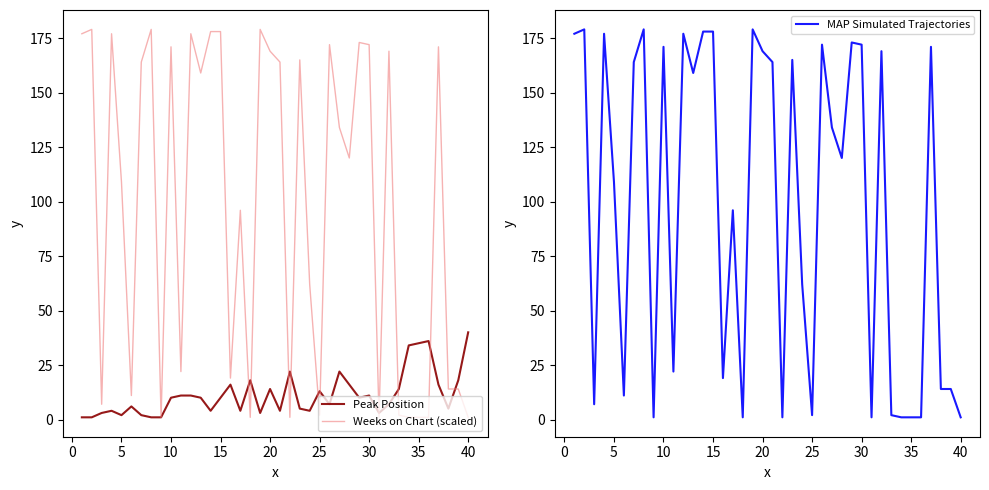

Reading left to right, transcribe all the data shown in this chart.

Peak Position: 1	1	3	4	2	6	2	1	1	10	11	11	10	4	10	16	4	18	3	14	4	22	5	4	13	7	22	16	10	11	3	7	14	34	35	36	16	5	18	40
Weeks on Chart (scaled): 177	179	7	177	109	11	164	179	1	171	22	177	159	178	178	19	96	1	179	169	164	1	165	62	2	172	134	120	173	172	1	169	2	1	1	1	171	14	14	1
MAP Simulated Trajectories: 177	179	7	177	109	11	164	179	1	171	22	177	159	178	178	19	96	1	179	169	164	1	165	62	2	172	134	120	173	172	1	169	2	1	1	1	171	14	14	1